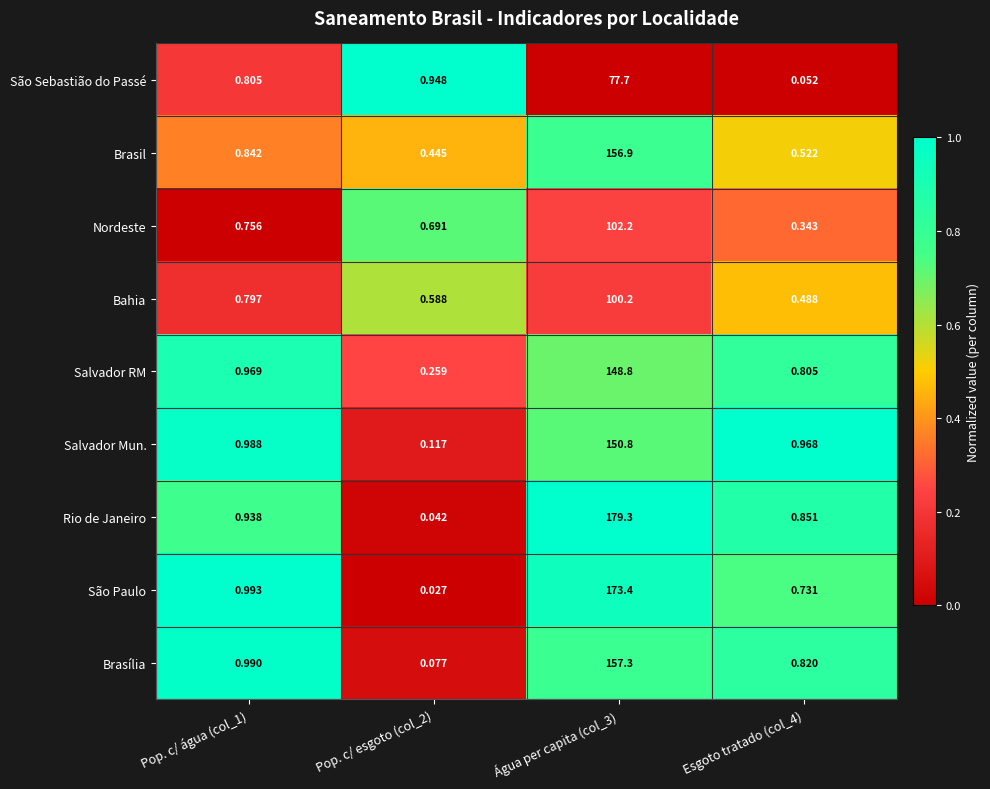

Which series has the largest total across all categories?

Rio de Janeiro